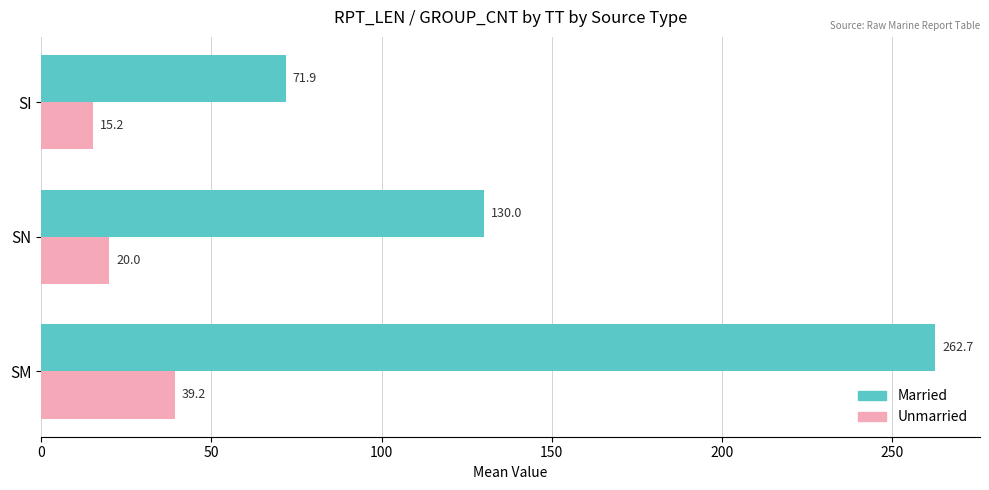

Which series has the largest total across all categories?

Married